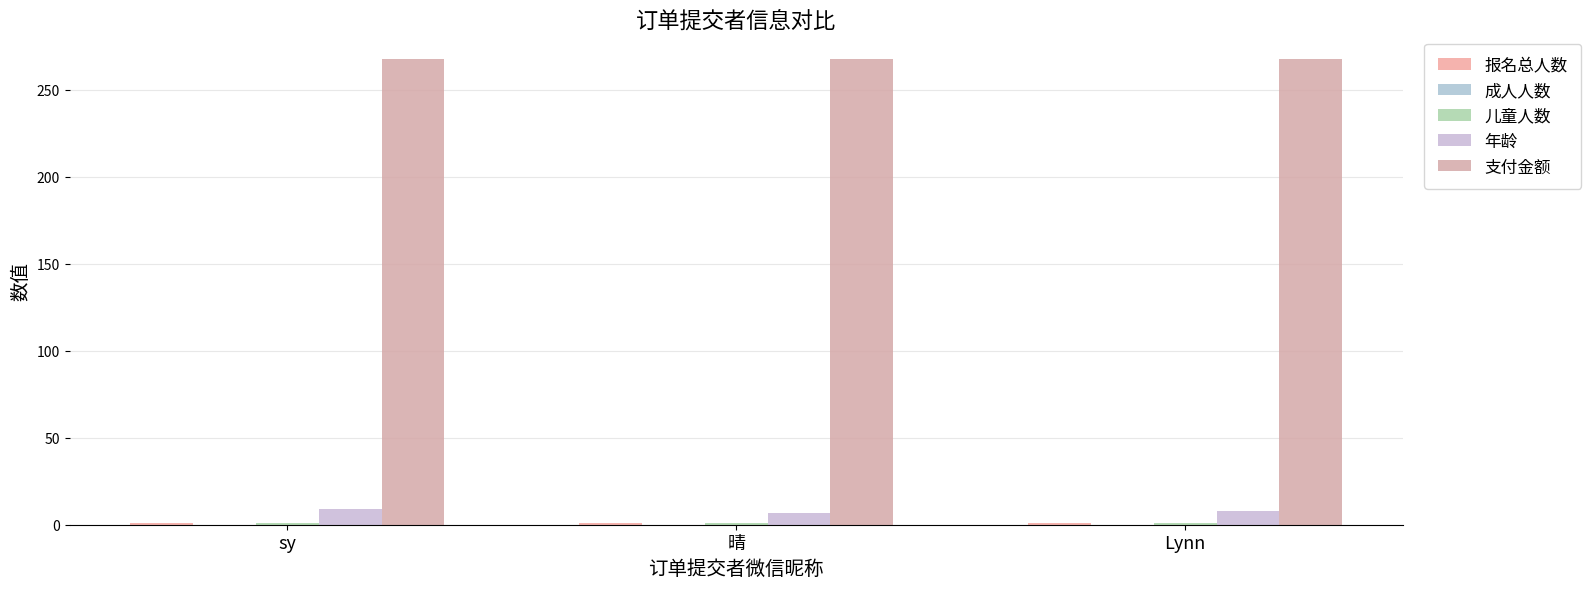

Are the bars horizontal?

No